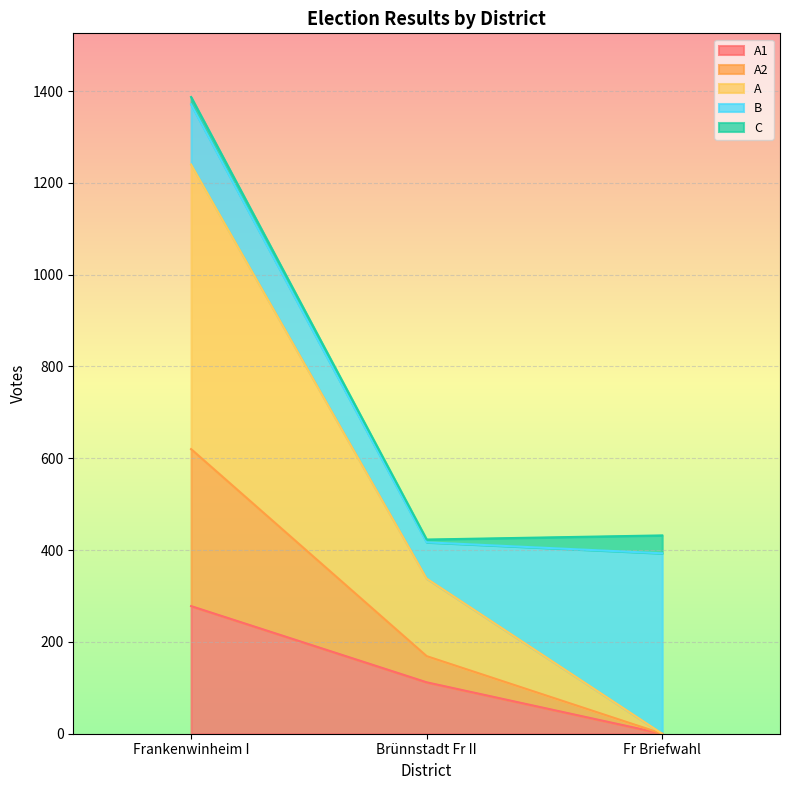

At which label does A first exceed 338?

Frankenwinheim I